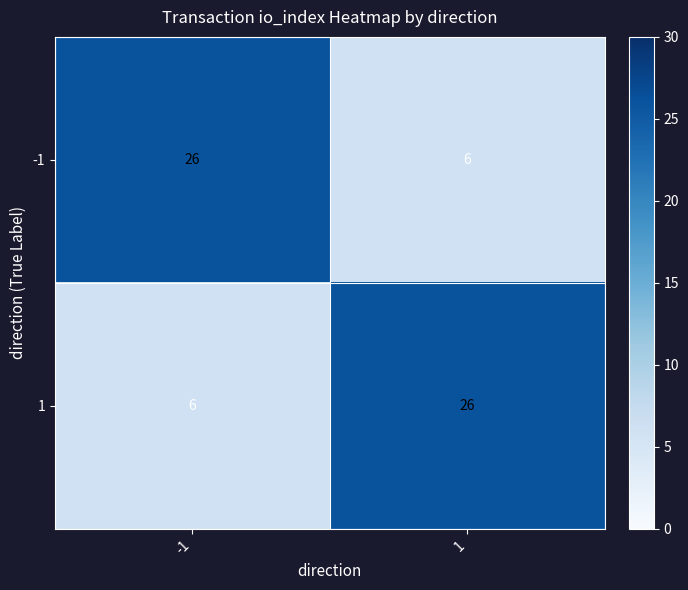

At 1, list the series in order from largest to smallest.

1, -1